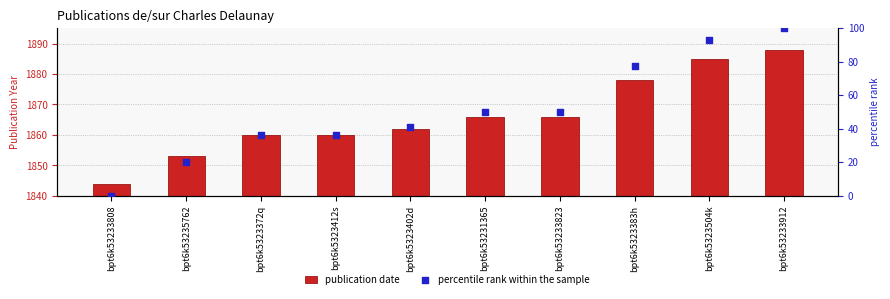

What is the total value across all series at bpt6k53233823?

1916.0